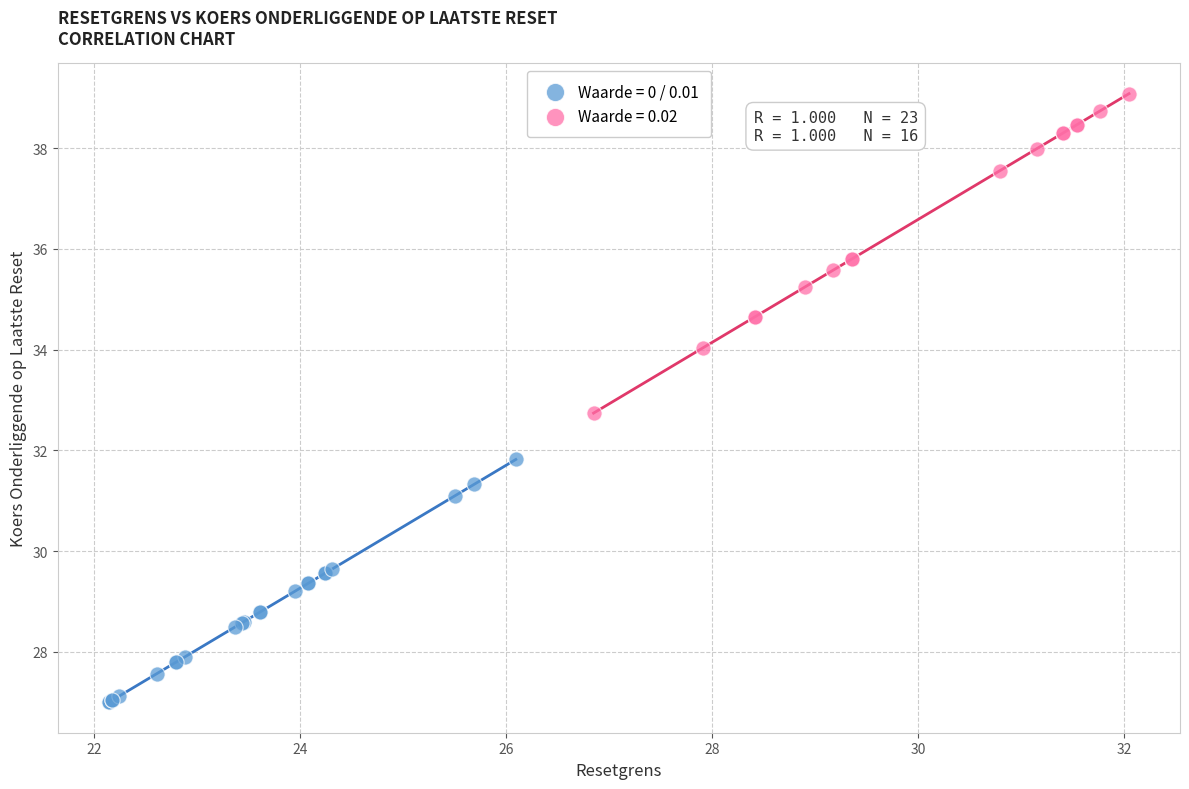

Which series reaches the maximum Y coordinate?

Waarde = 0.02